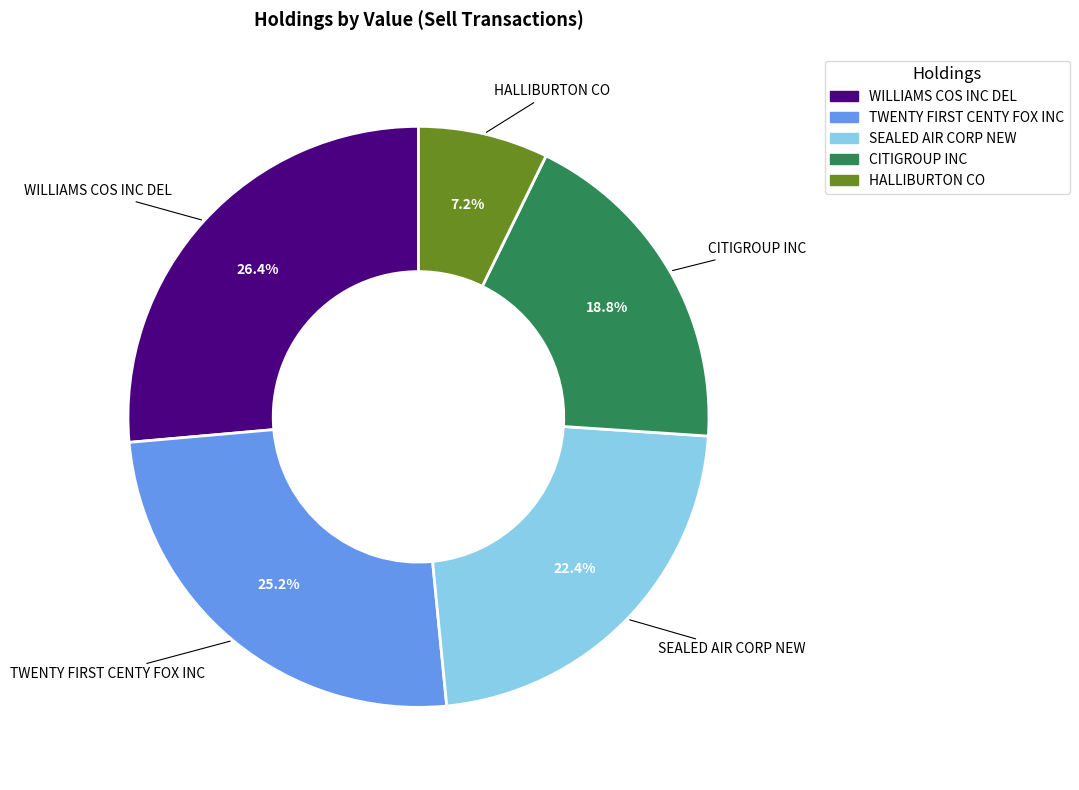

True or false: HALLIBURTON CO accounts for 7% of the total.

True